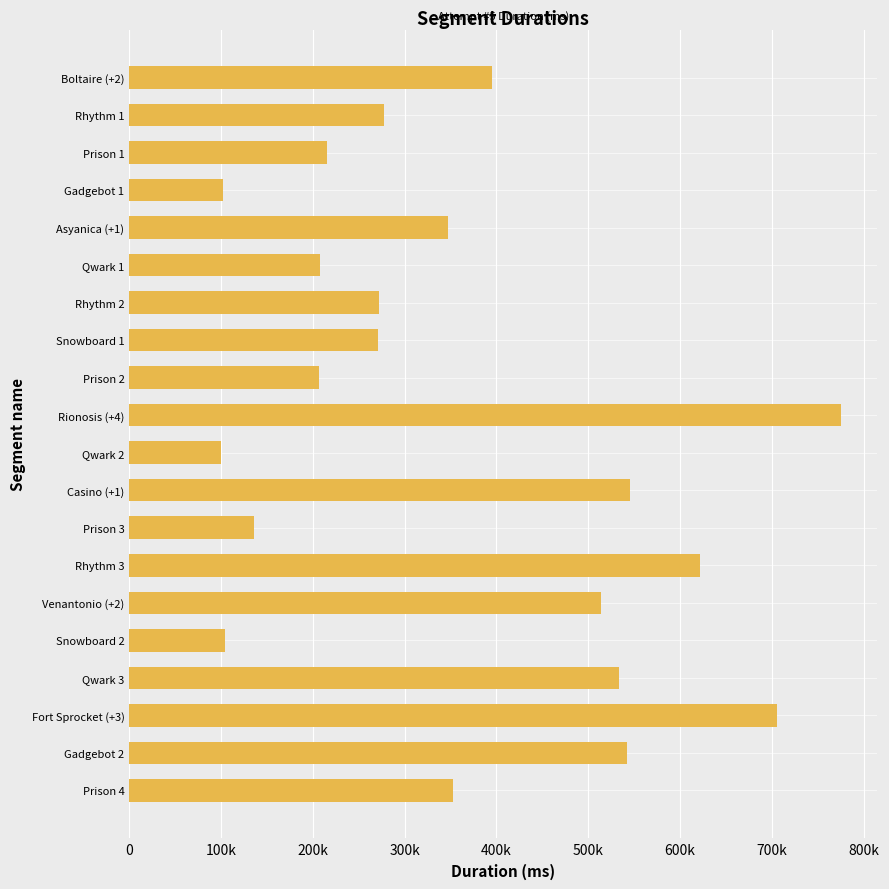

What is the sum of all values?

7224739